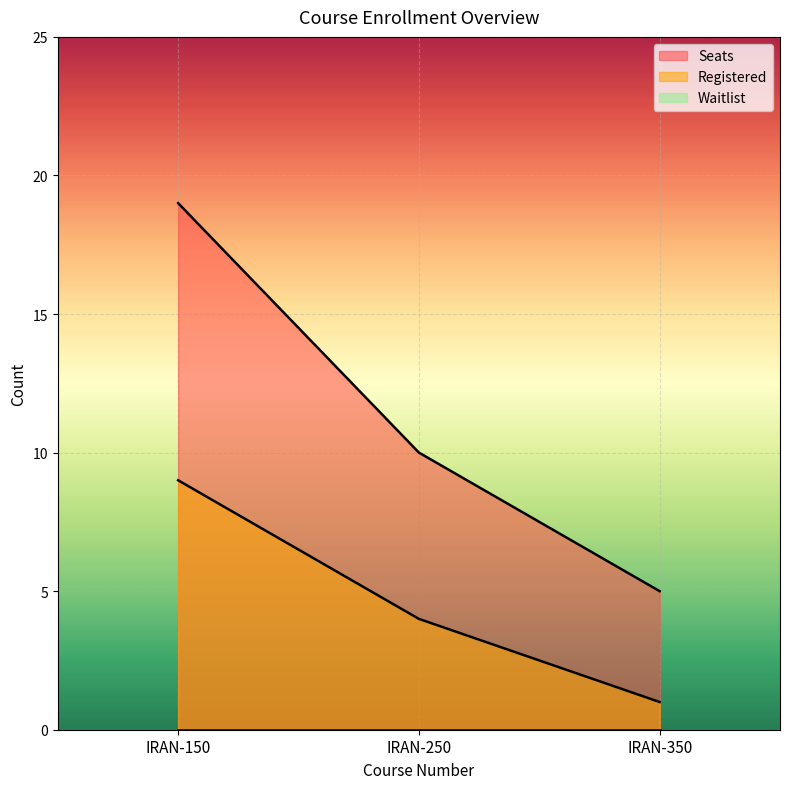

What is the maximum value shown in the chart?

19